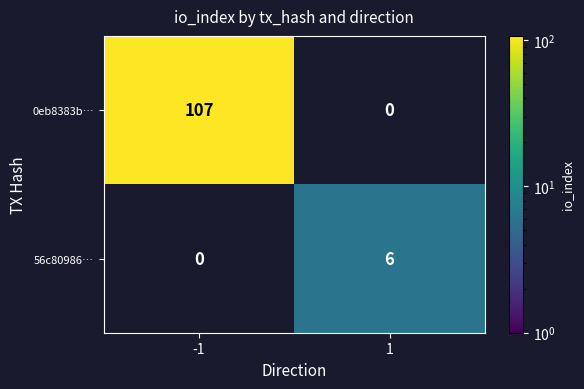

Rank the series by their average value, from highest to lowest.

0eb8383b…, 56c80986…